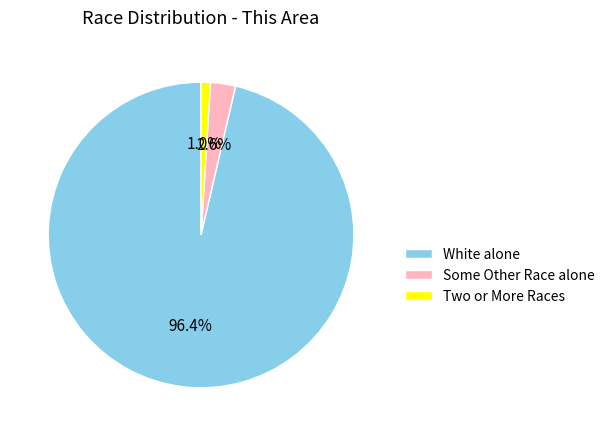

What percentage is the White alone slice, to the nearest percent?

96%